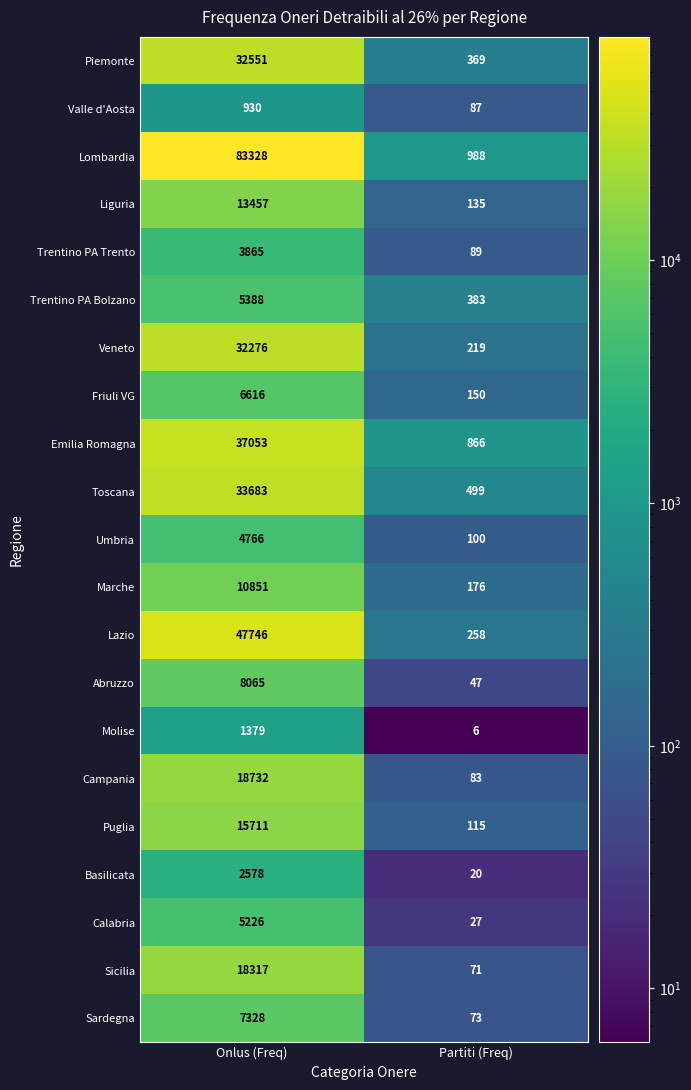

Between Onlus (Freq) and Partiti (Freq), which series saw the biggest shift?

Lombardia